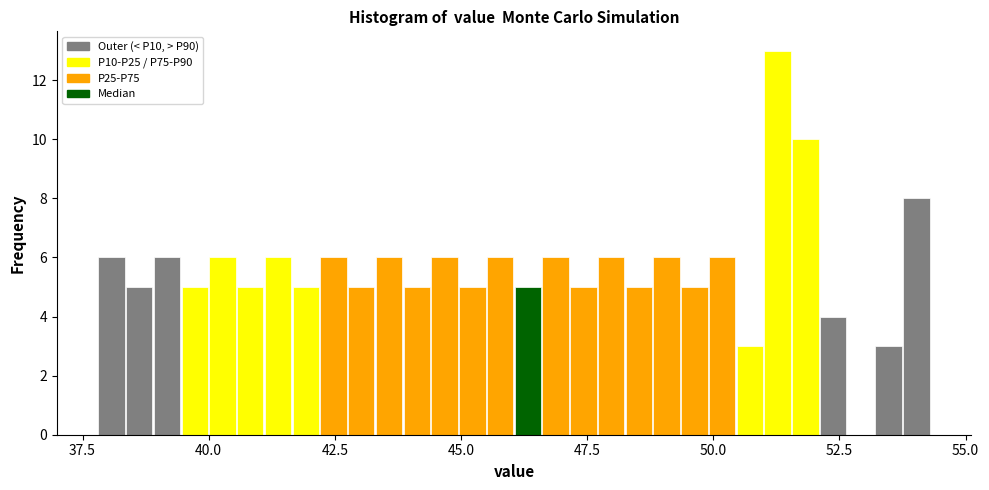

Around what value on the x-axis is the tallest bar? Give the approximate position of its centre, as read against the axis.

51.5